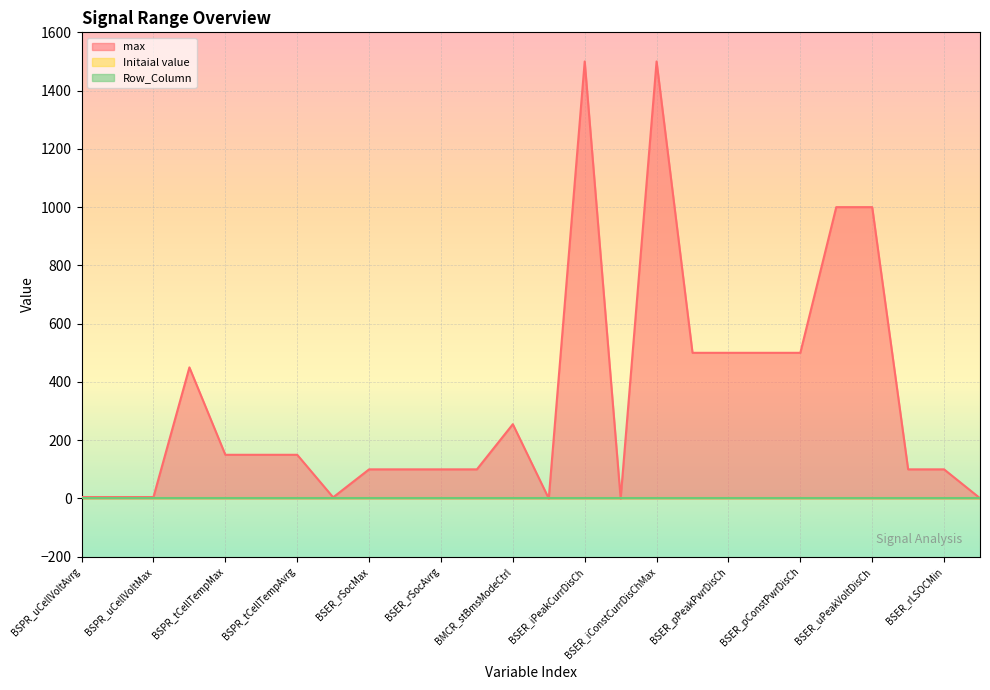

True or false: max has a value of 42 at BSPR_tCellTempAvrg.

False